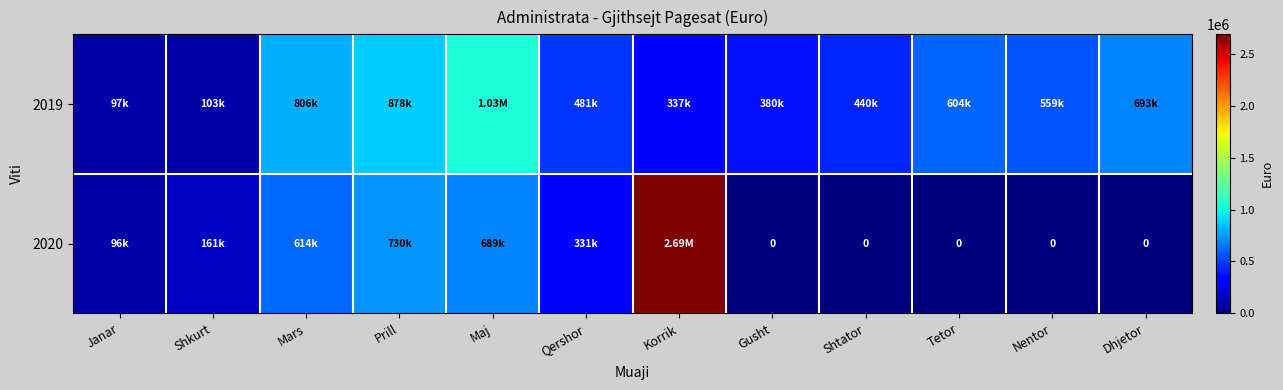

What is the difference between the maximum and minimum values in the 2020 series?

2688498.7